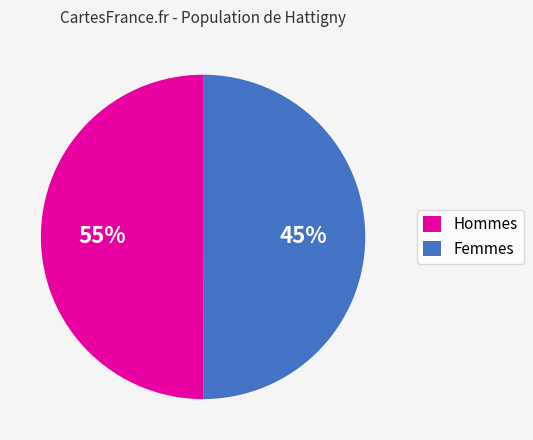

How many segments does this pie chart have?

2